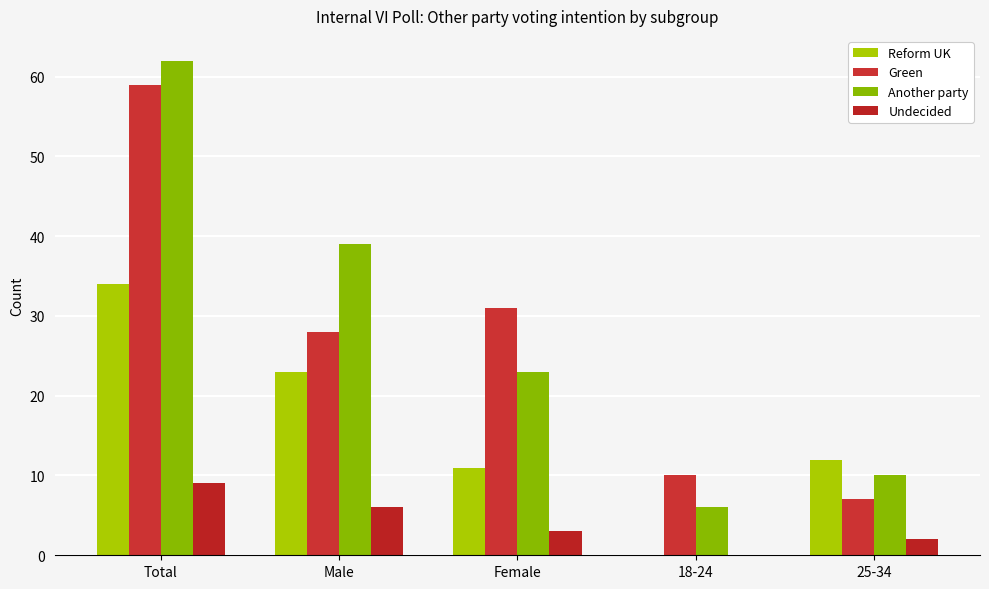

Reading left to right, transcribe all the data shown in this chart.

Reform UK: 34	23	11	0	12
Green: 59	28	31	10	7
Another party: 62	39	23	6	10
Undecided: 9	6	3	0	2